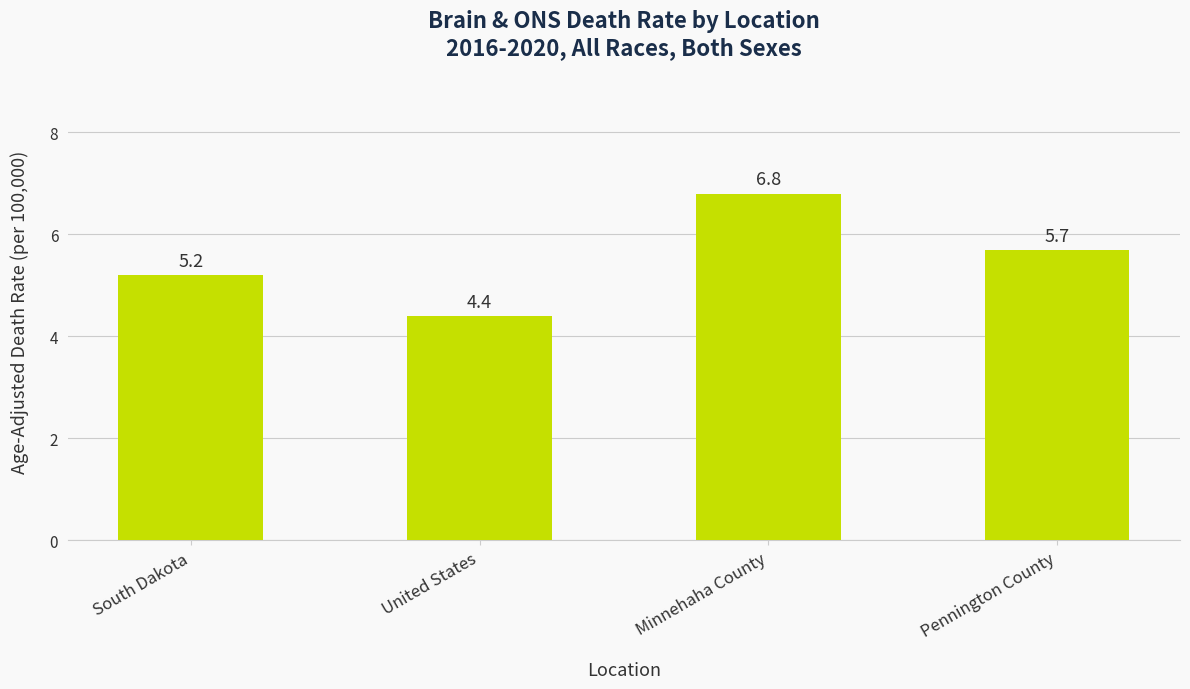

What is the value of the 3rd bar from the left?

6.8